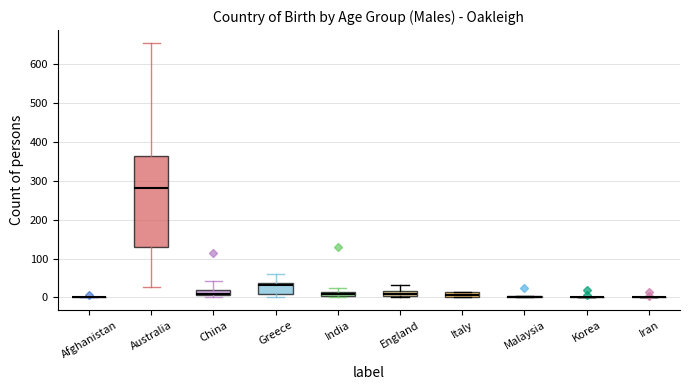

Which box is the tallest, from its lower edge to its upper edge?

Australia